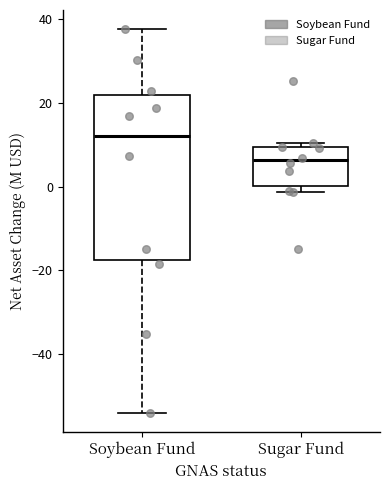

Which box is the tallest, from its lower edge to its upper edge?

Soybean Fund